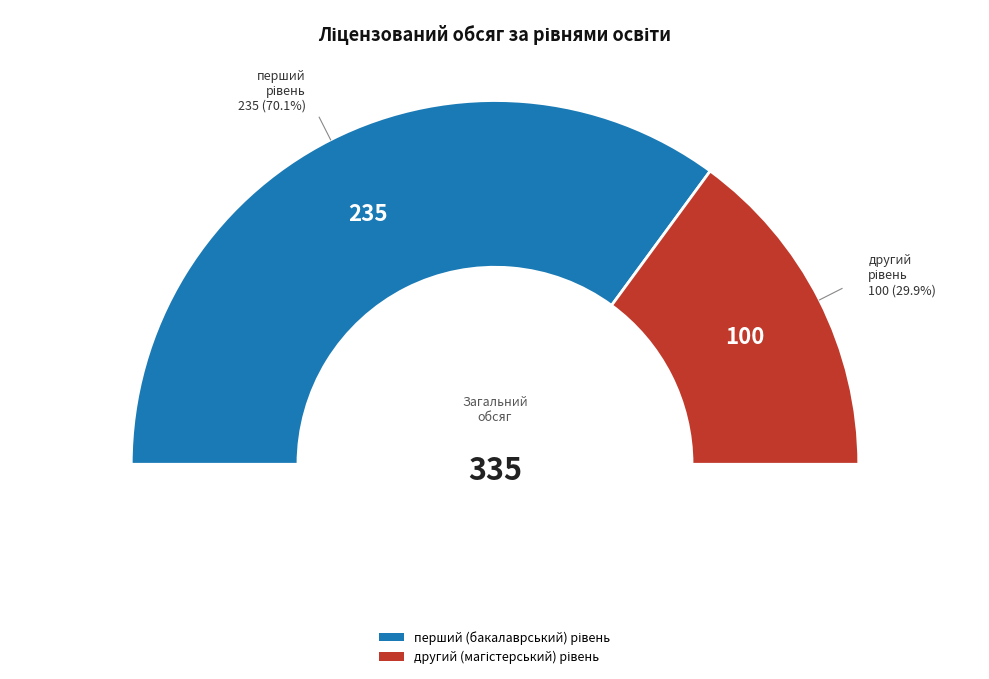

The перший (бакалаврський) рівень slice represents 70% of the pie. True or false?

True